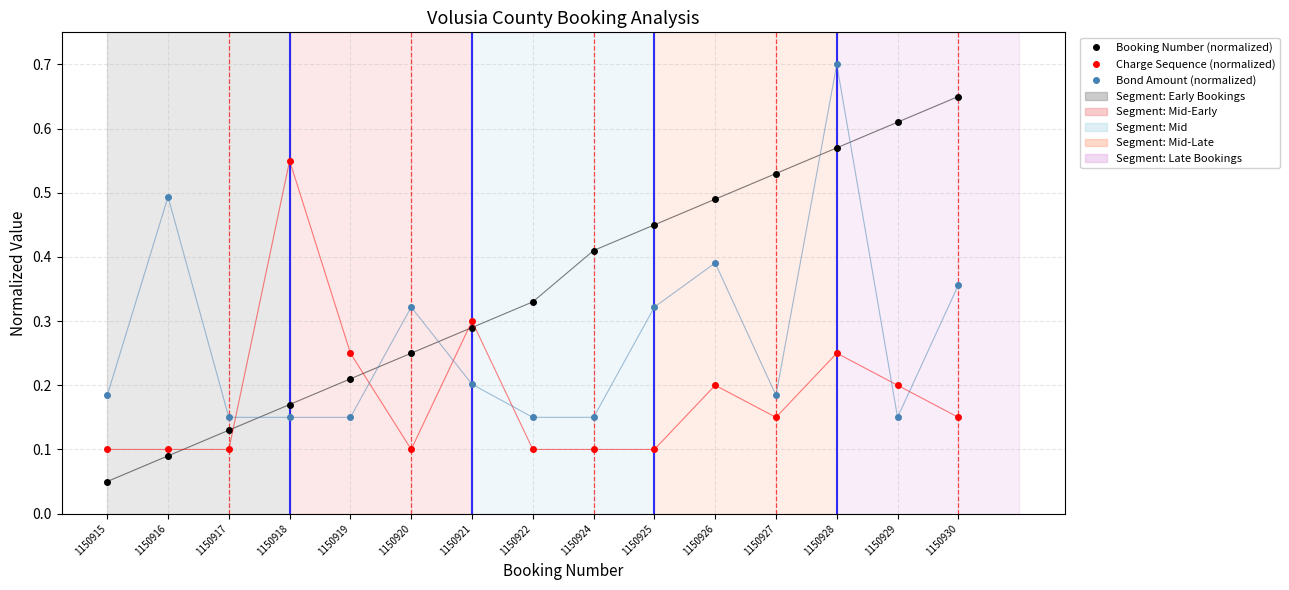

Between 1150916 and 1150925, which series saw the biggest shift?

Booking Number (normalized)